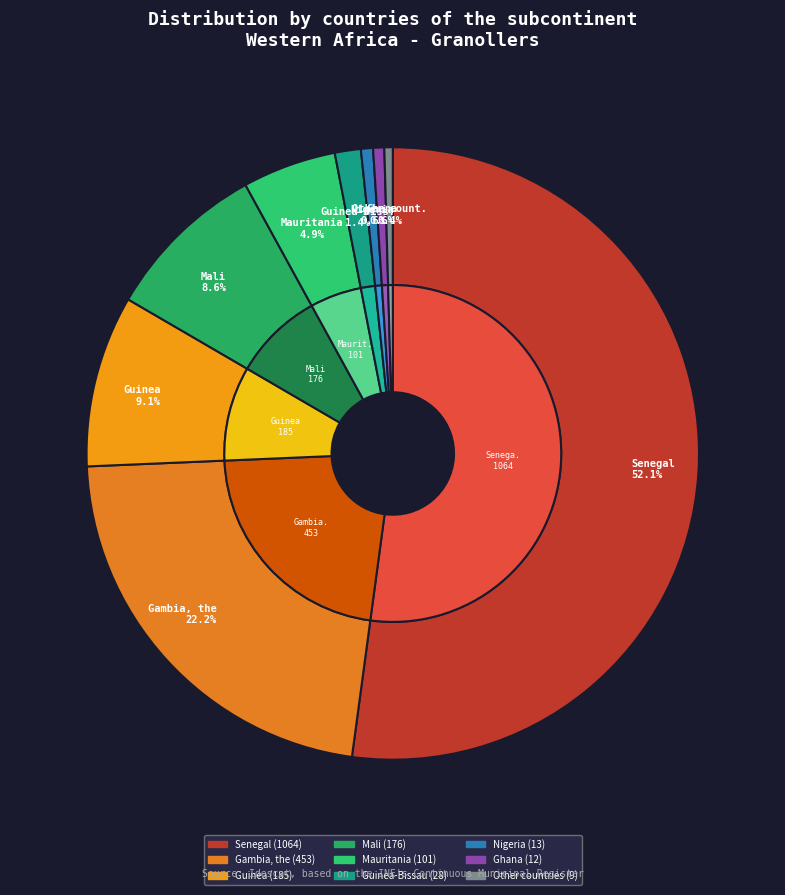

To the nearest percent, what is the difference between the largest and smallest slice percentages?

52%